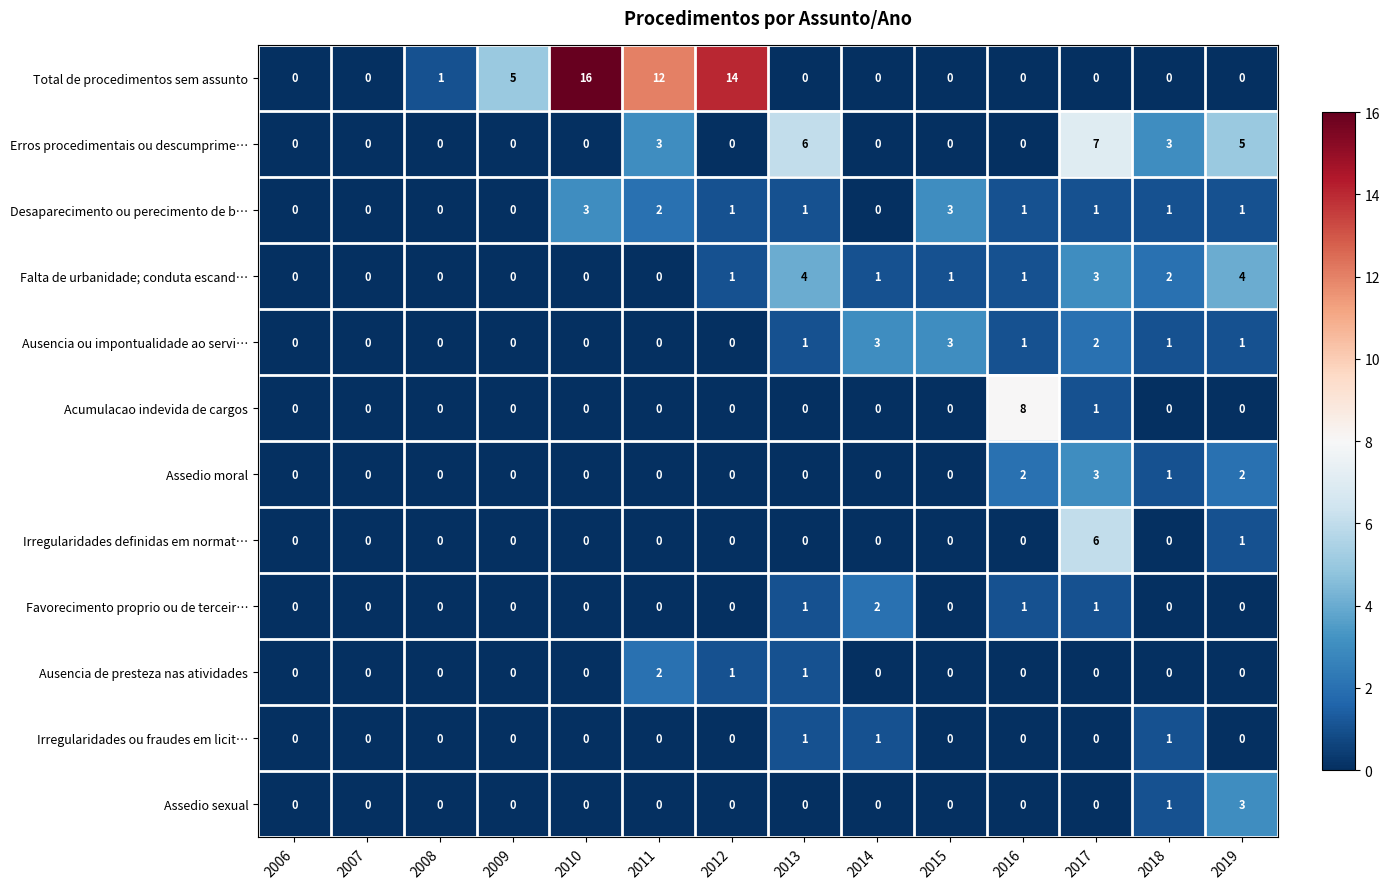

Is it true that Falta de urbanidade; conduta escand… equals 1 at 2009?

False